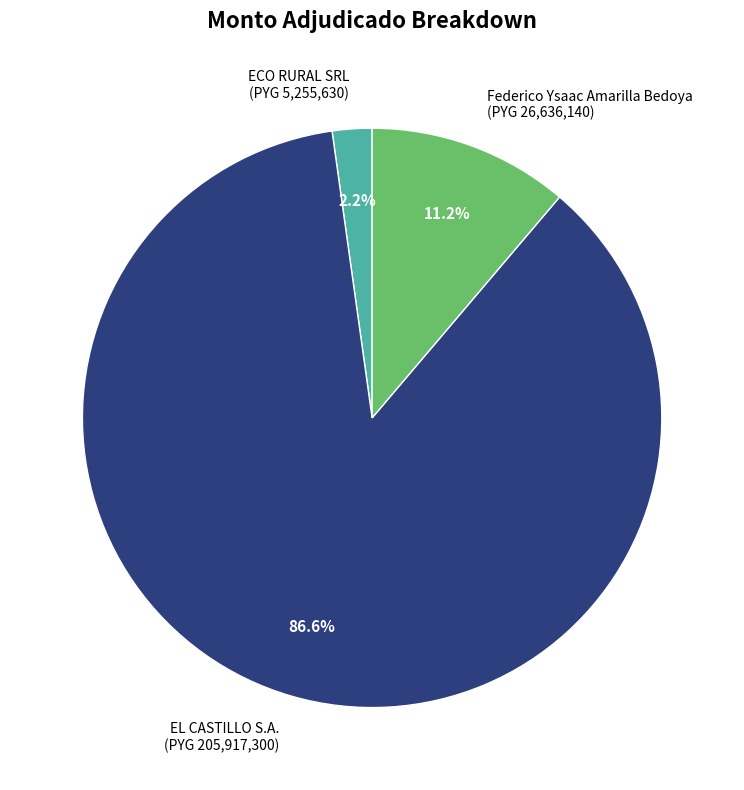

How many slices are in this pie chart?

3